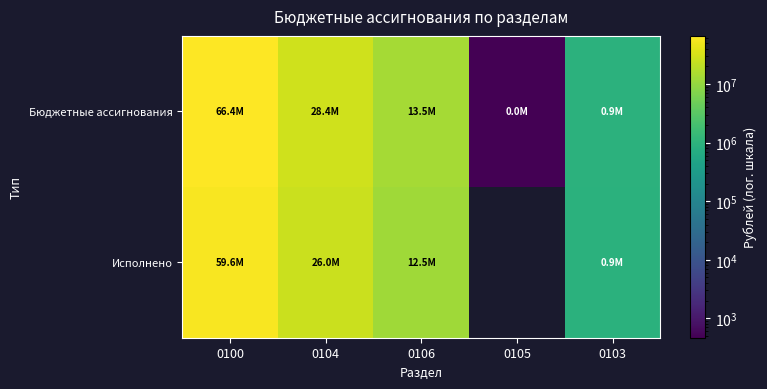

At which label is Исполнено closest to 30242023?

0104